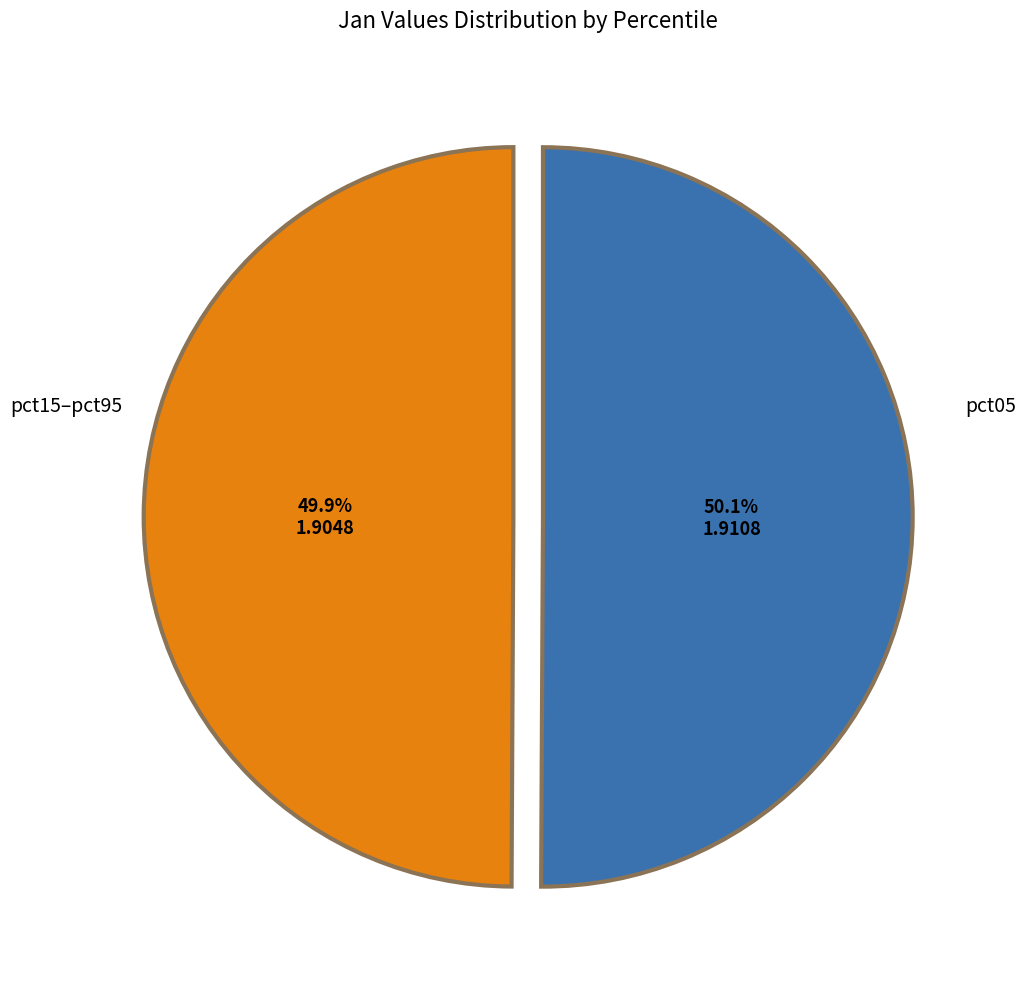

Does any single category account for the majority?

Yes